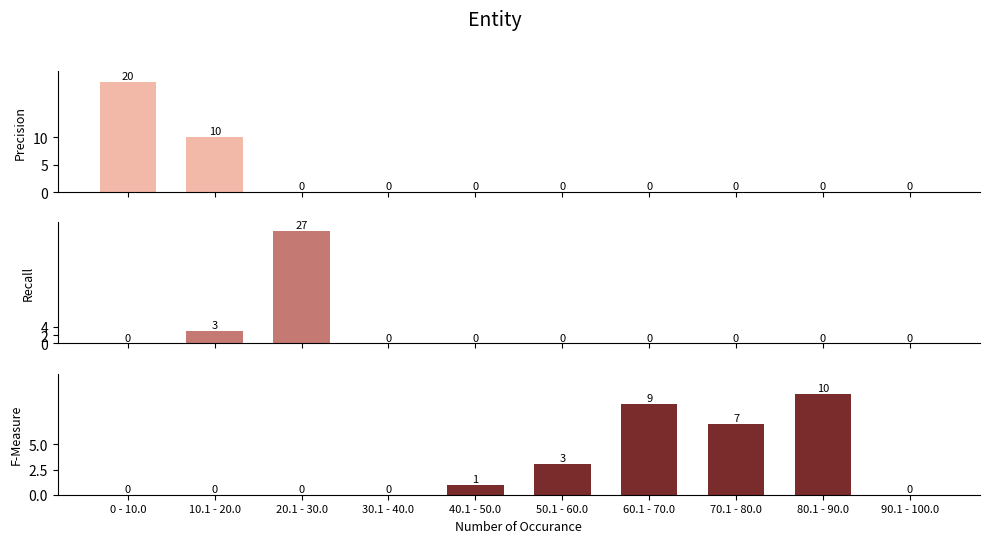

What is the difference between the F-Measure values at 0 - 10.0 and 50.1 - 60.0?

3